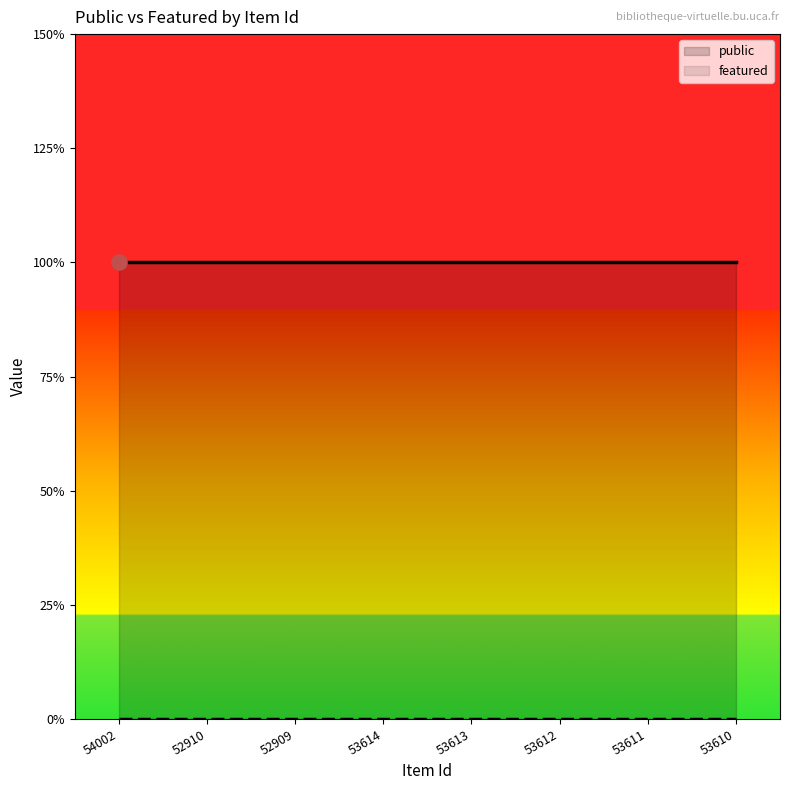

At which category is the sum across all series the highest?

54002